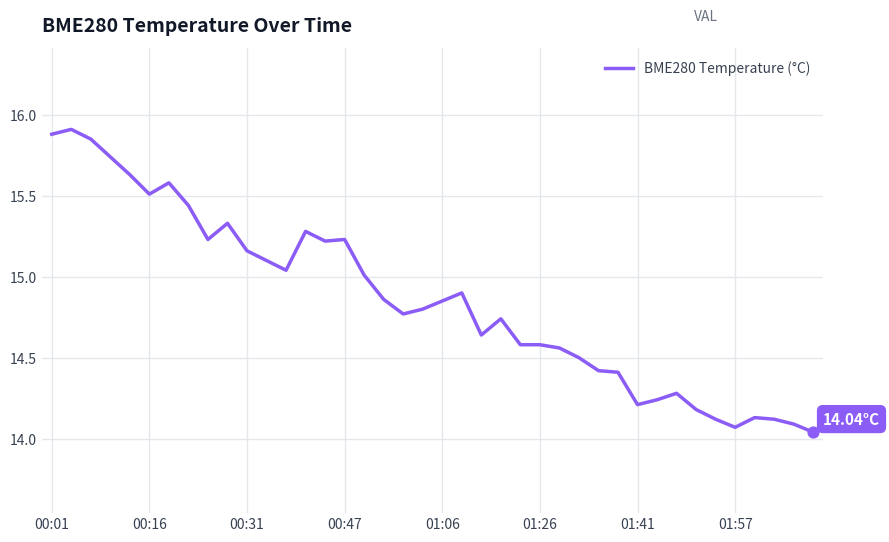

What is the difference between the maximum and minimum values?

1.9